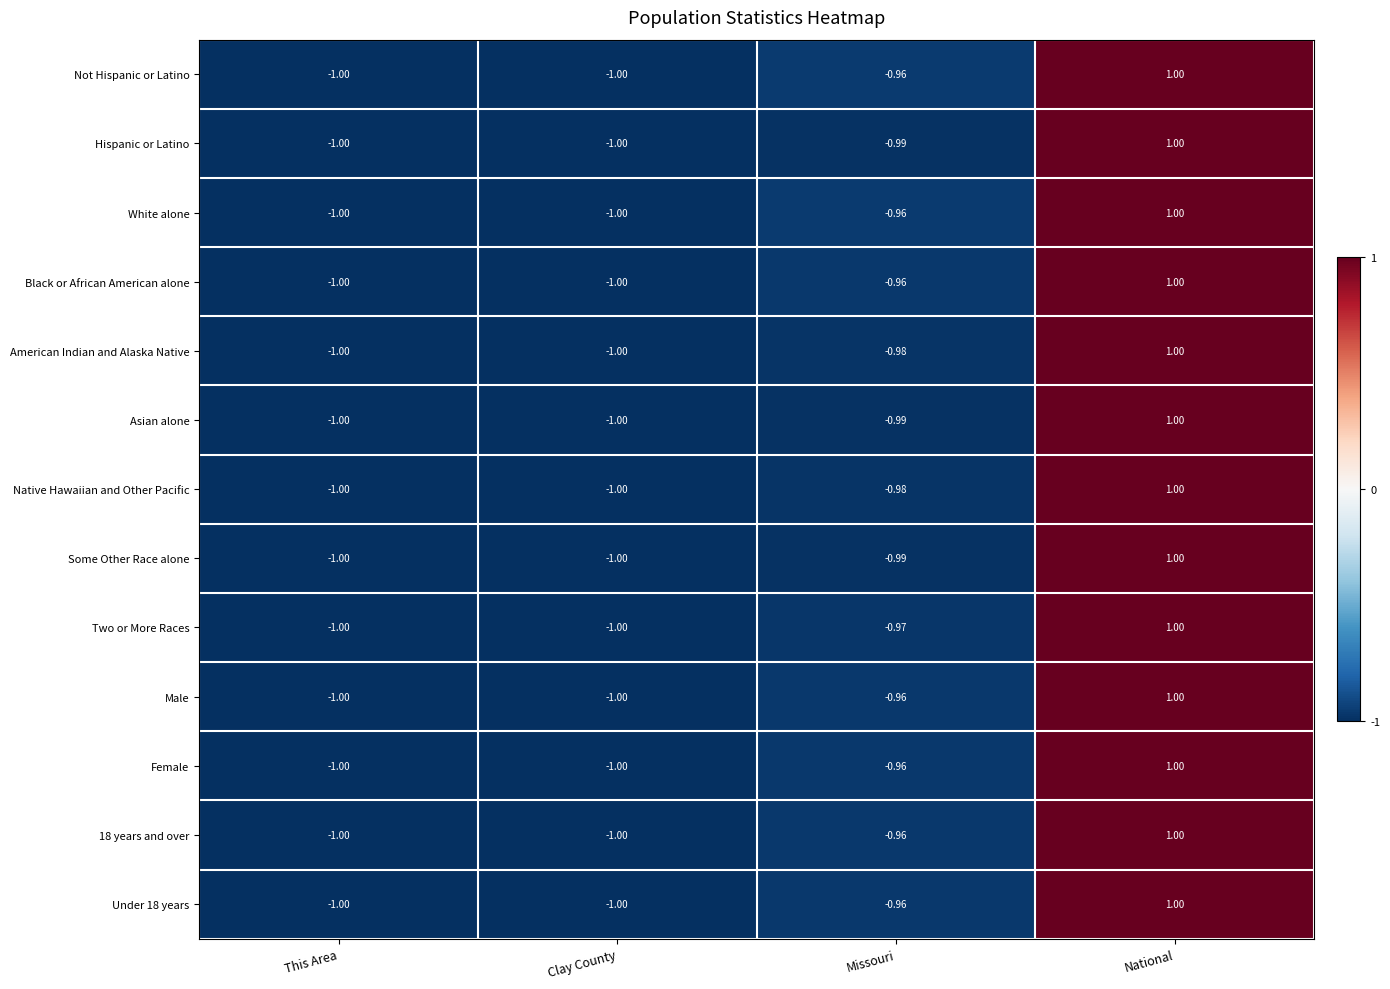

At which label is Hispanic or Latino closest to 0?

Missouri